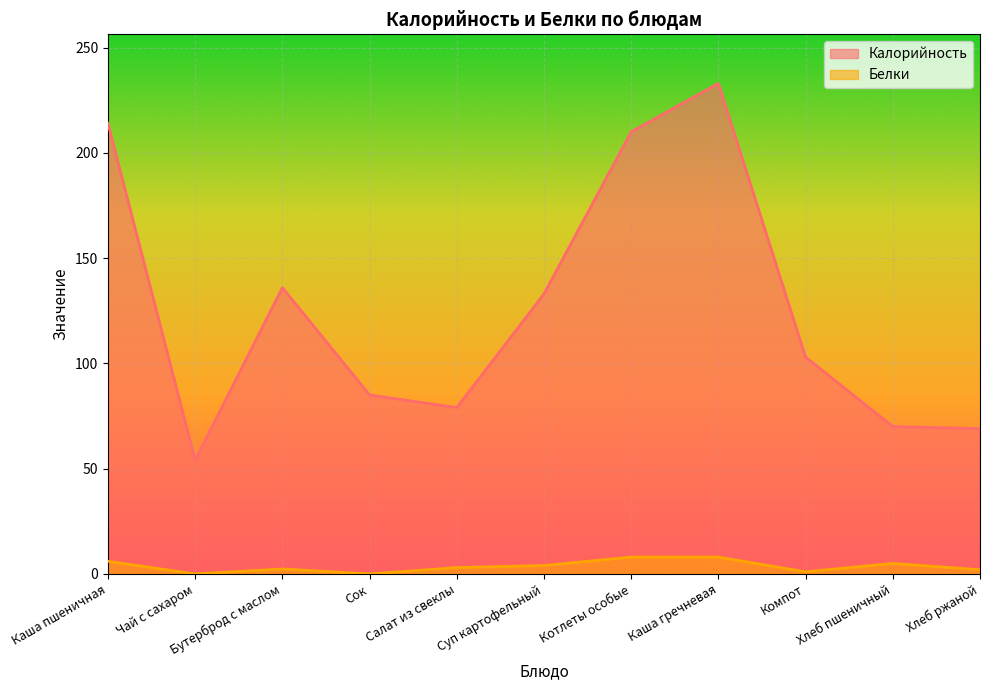

Count the number of data series in this chart.

2